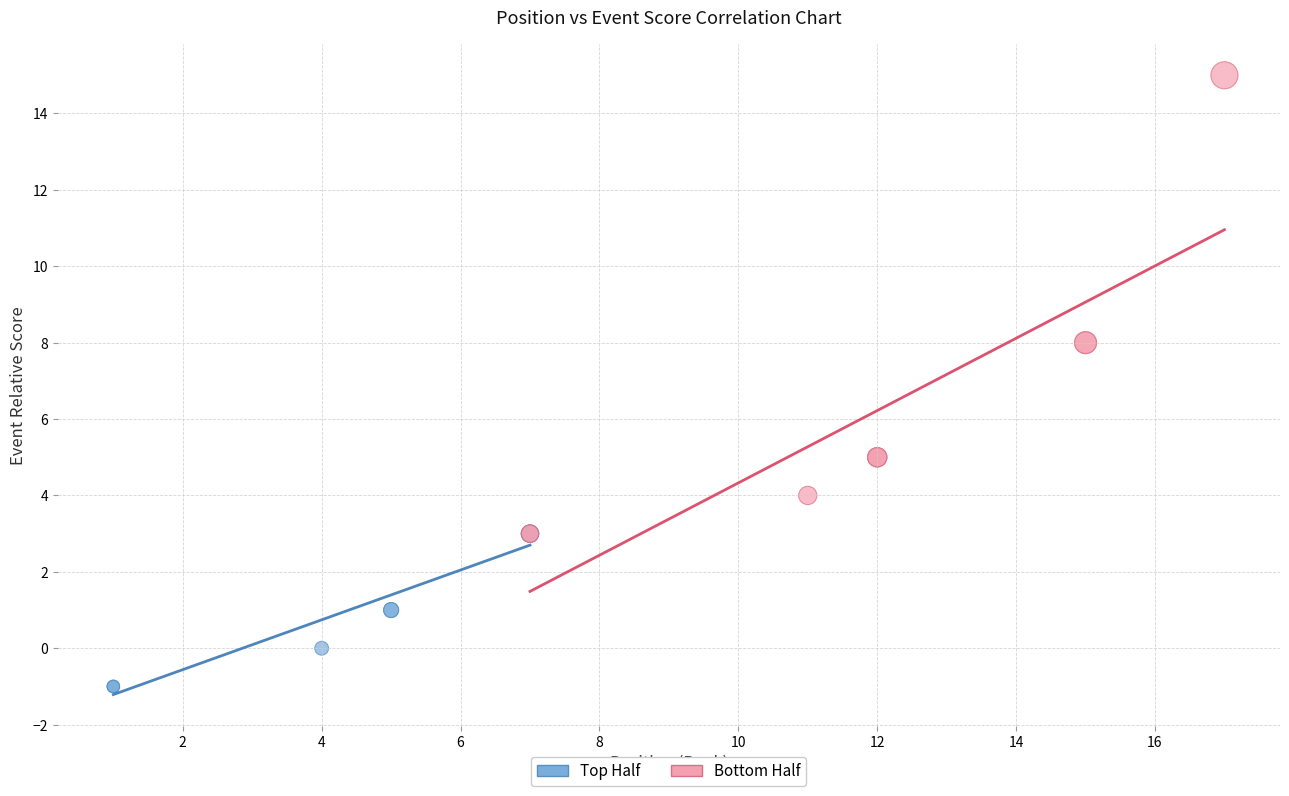

Which series contains the highest Y value?

Bottom Half